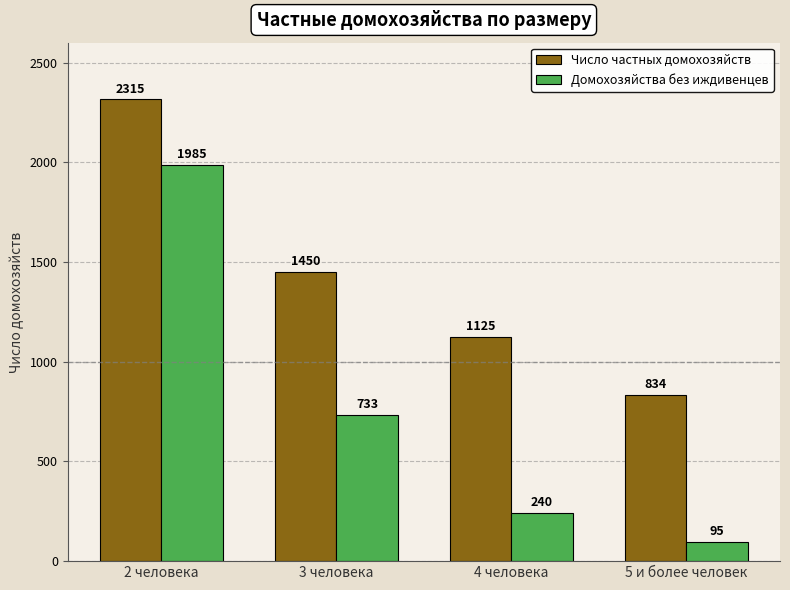

What is the difference between the Домохозяйства без иждивенцев values at 5 и более человек and 4 человека?

145